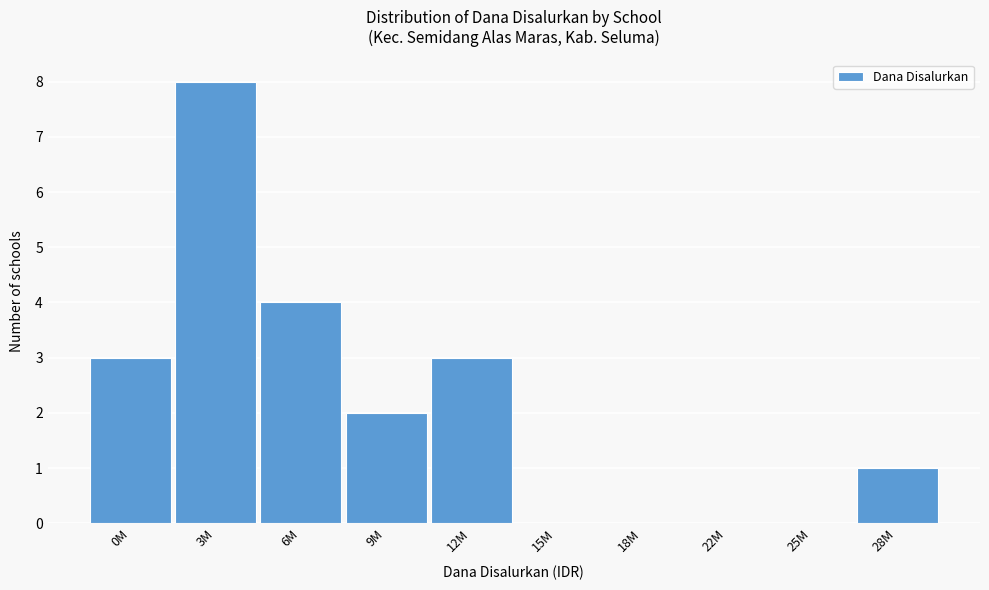

Reading left to right, transcribe all the data shown in this chart.

0M=3	3M=8	6M=4	9M=2	12M=3	15M=0	18M=0	22M=0	25M=0	28M=1